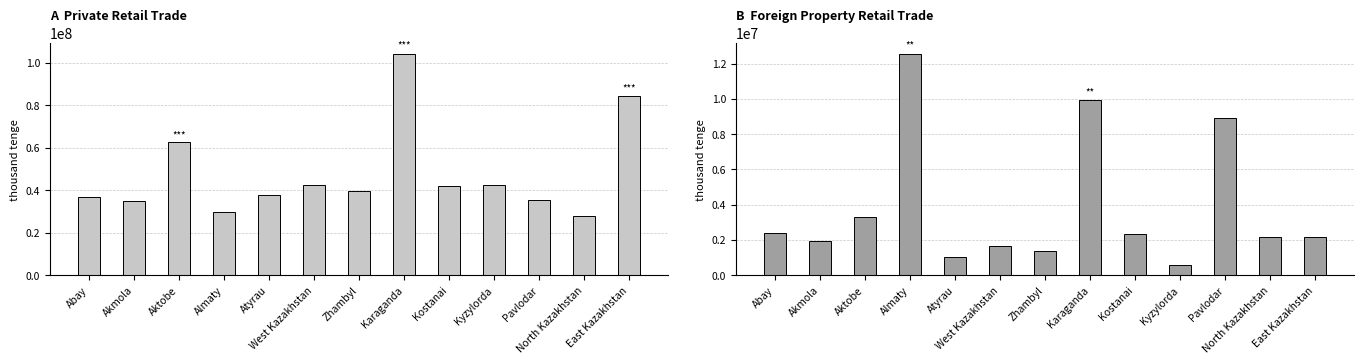

What is the total value across all series at North Kazakhstan?

30197475